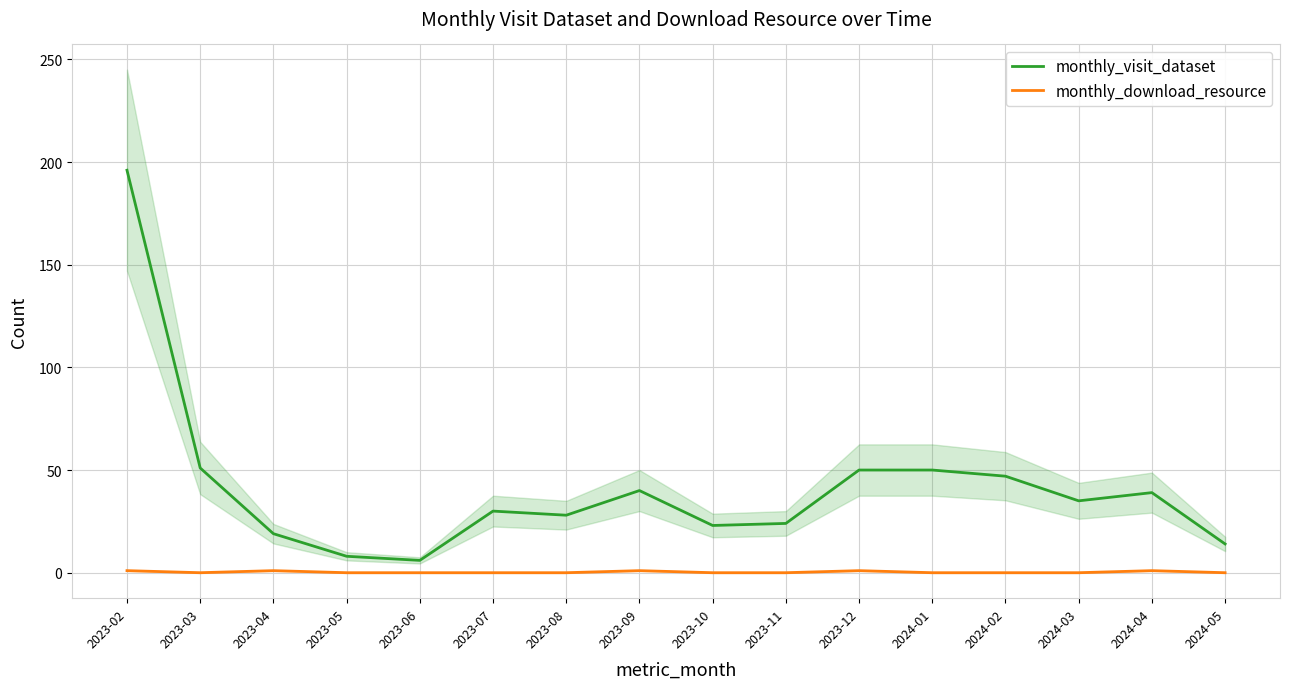

True or false: monthly_download_resource and monthly_visit_dataset cross at least once.

False